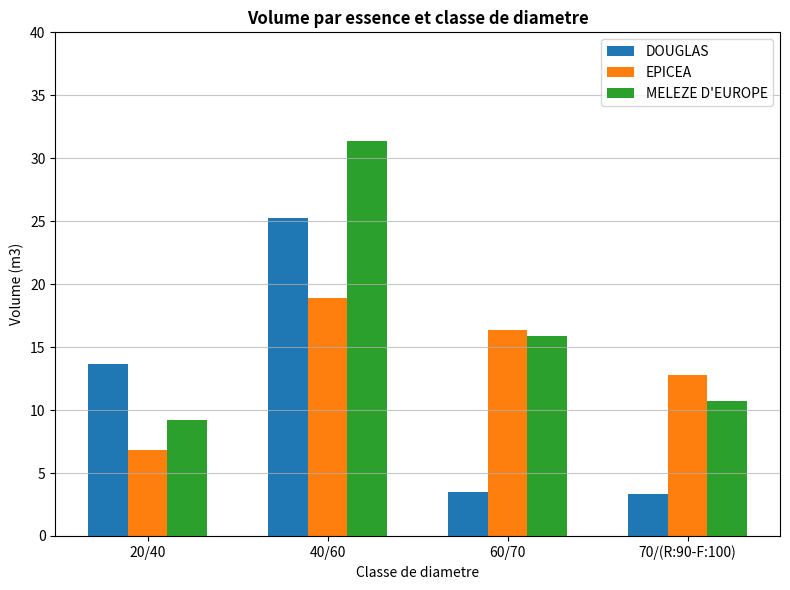

At which label is MELEZE D'EUROPE closest to 20?

60/70